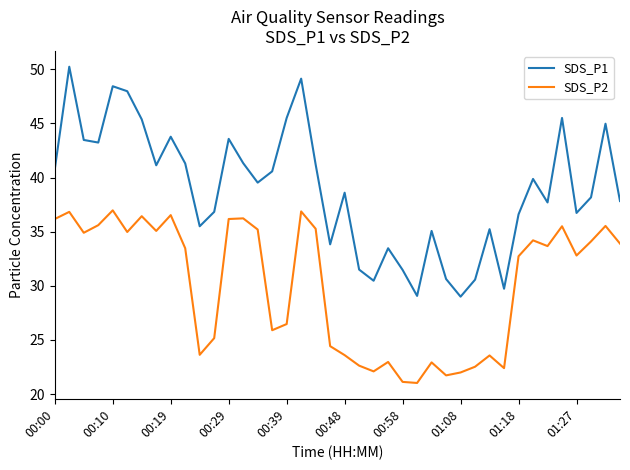

Which series has the largest range (max minus min)?

SDS_P1